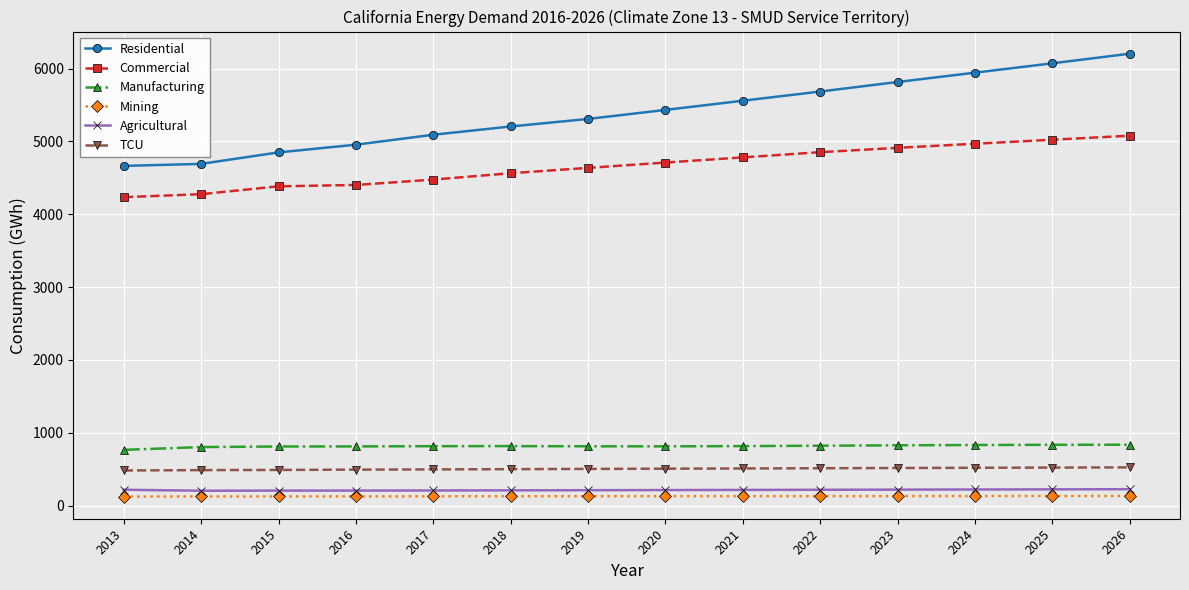

The Mining series shows 131.0 at 2024. True or false?

True